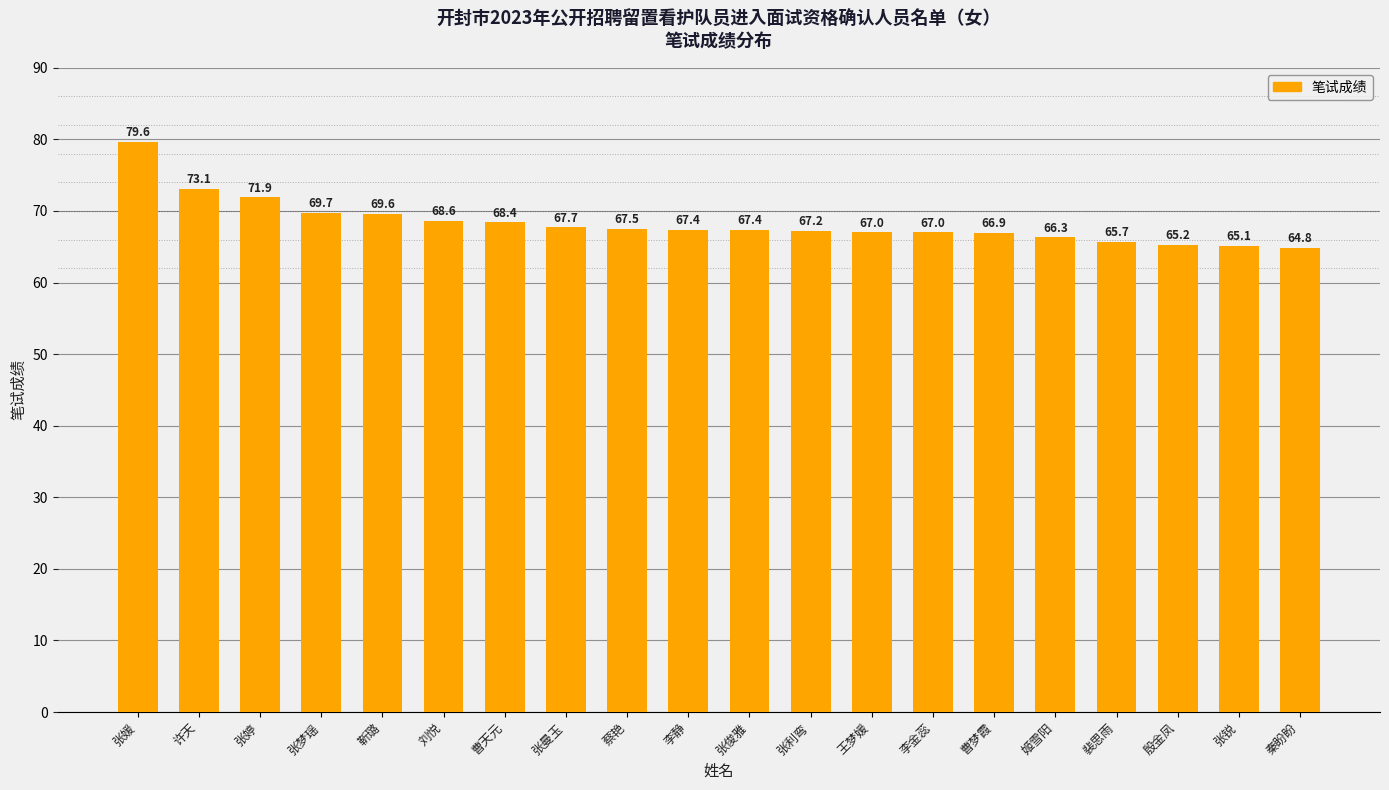

Approximately how many times larger is the value at 张媛 compared to 张锐?

1.2